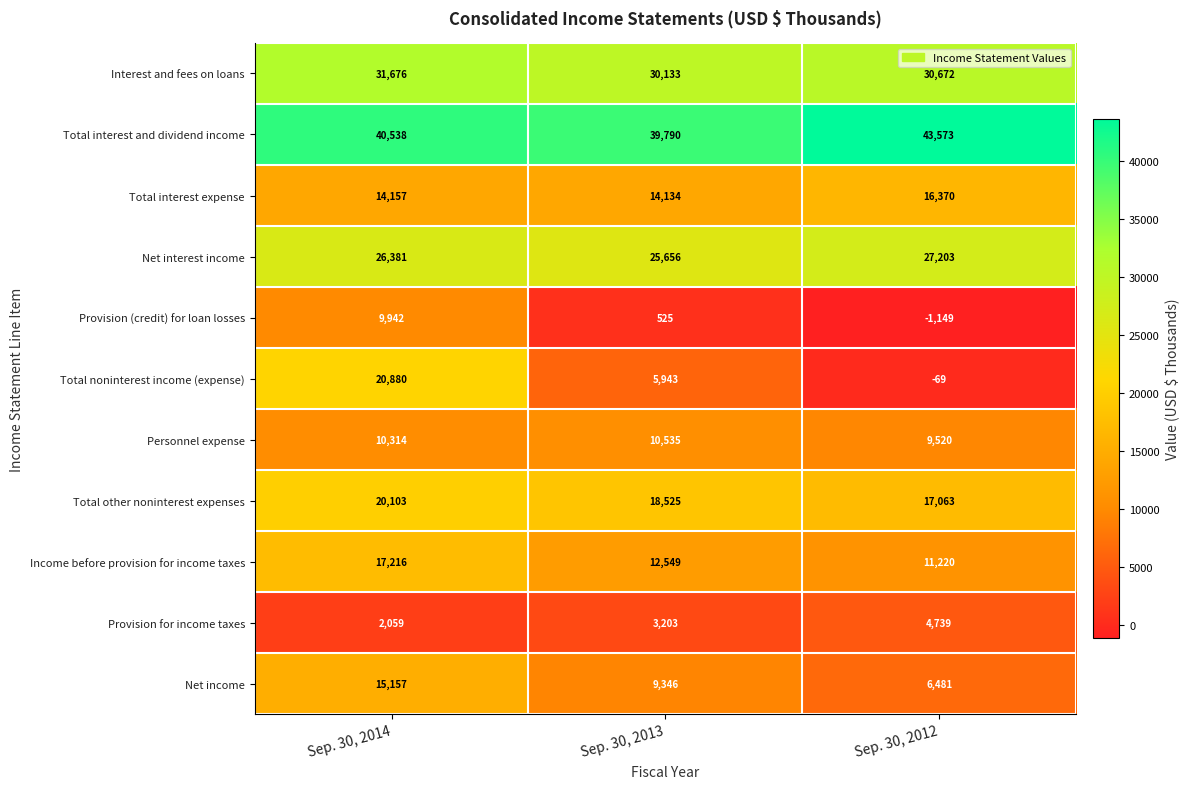

The Total interest expense series shows 25196 at Sep. 30, 2013. True or false?

False